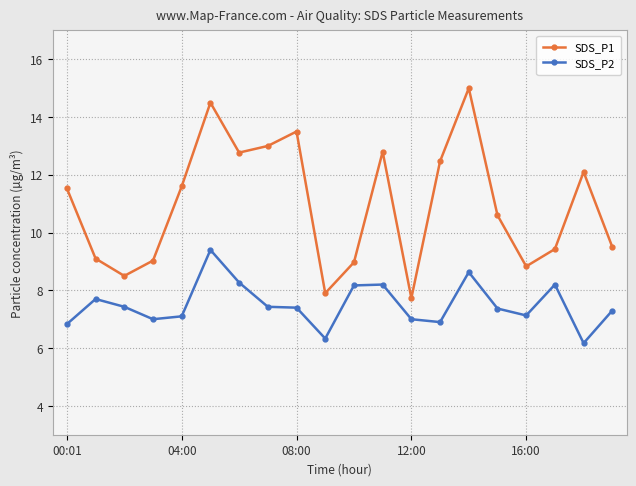

True or false: SDS_P1 and SDS_P2 intersect in this chart.

False